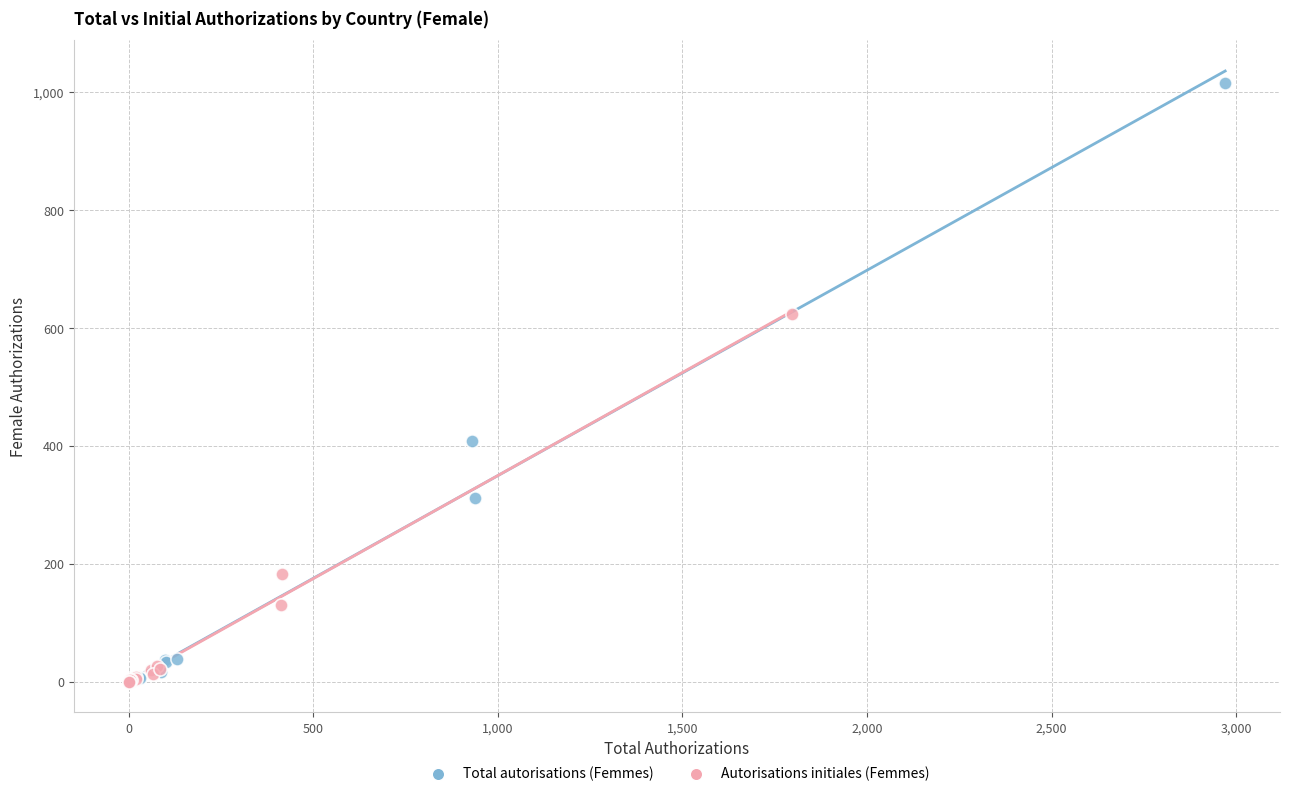

What are all the series names shown in the legend?

Total autorisations (Femmes), Autorisations initiales (Femmes)